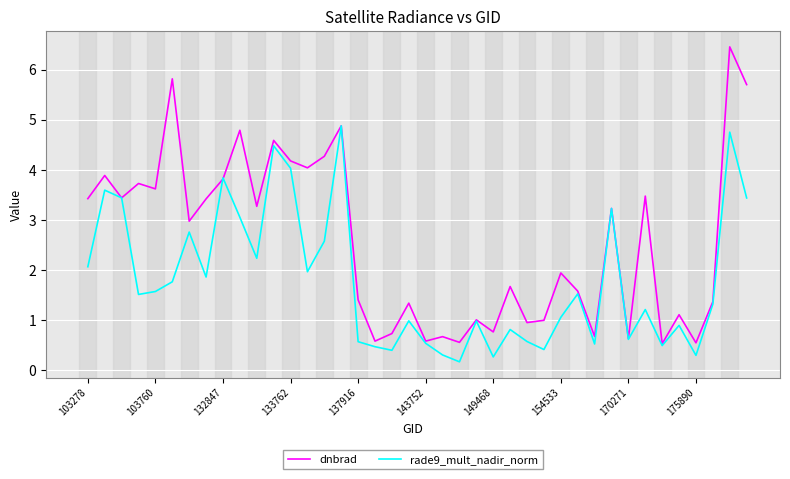

What is the greatest value displayed?

6.5